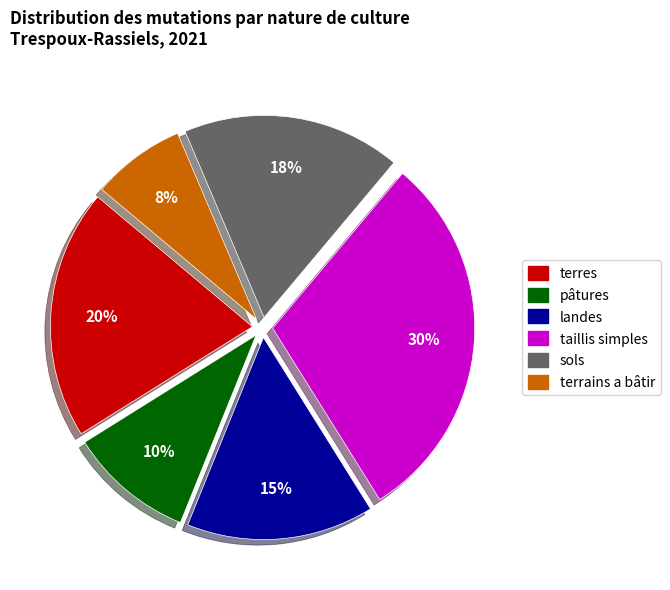

Between taillis simples and pâtures, which is larger?

taillis simples